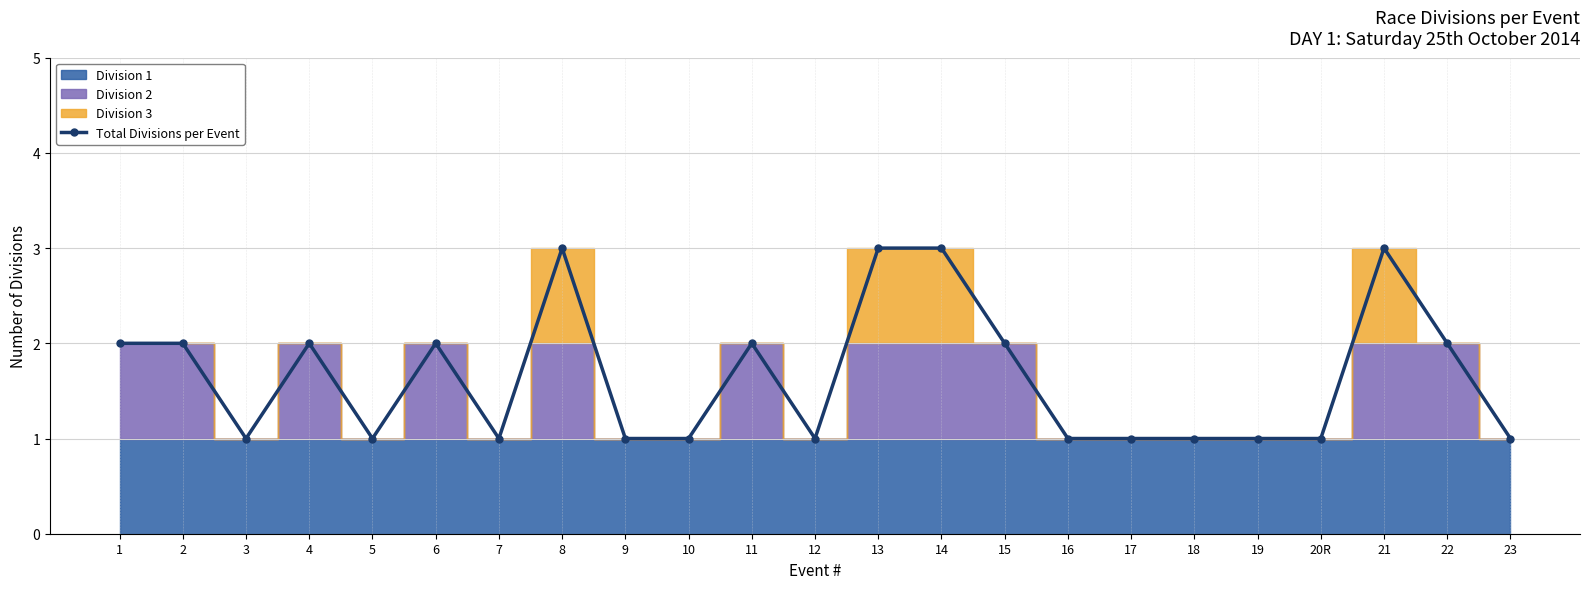

Rank the categories by value from highest to lowest.

8, 13, 14, 21, 1, 2, 4, 6, 11, 15, 22, 3, 5, 7, 9, 10, 12, 16, 17, 18, 19, 20R, 23